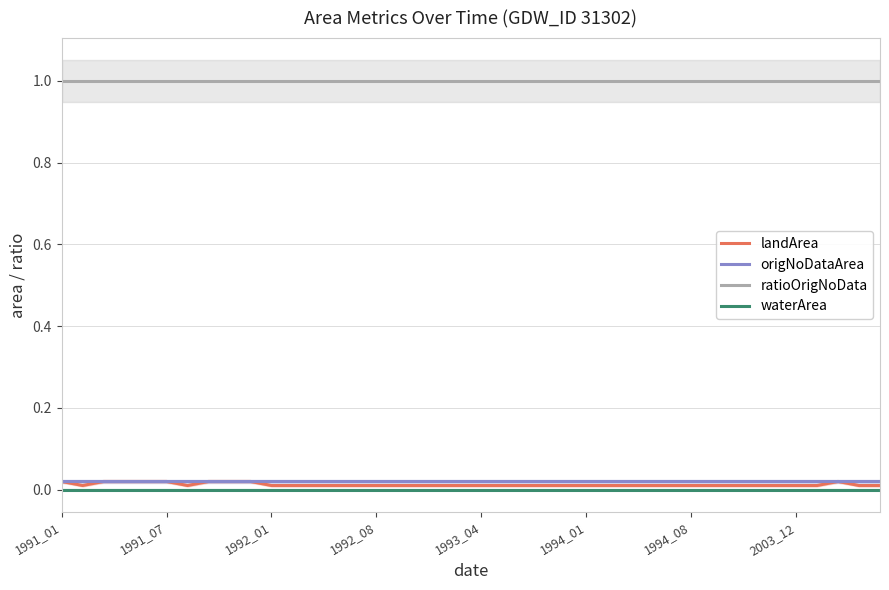

Is it true that waterArea equals 0.0 at 16?

True